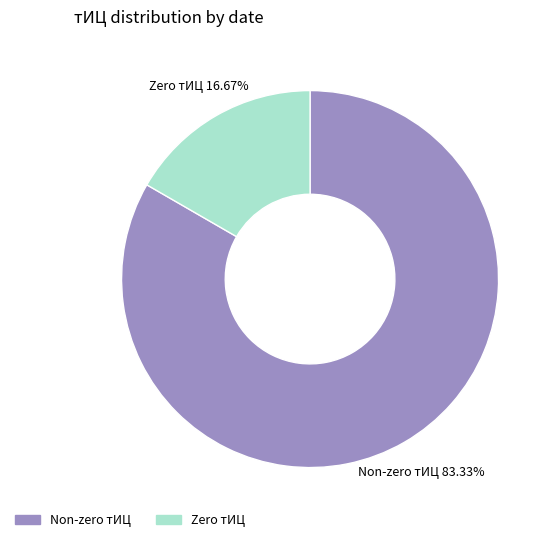

How many segments does this pie chart have?

2